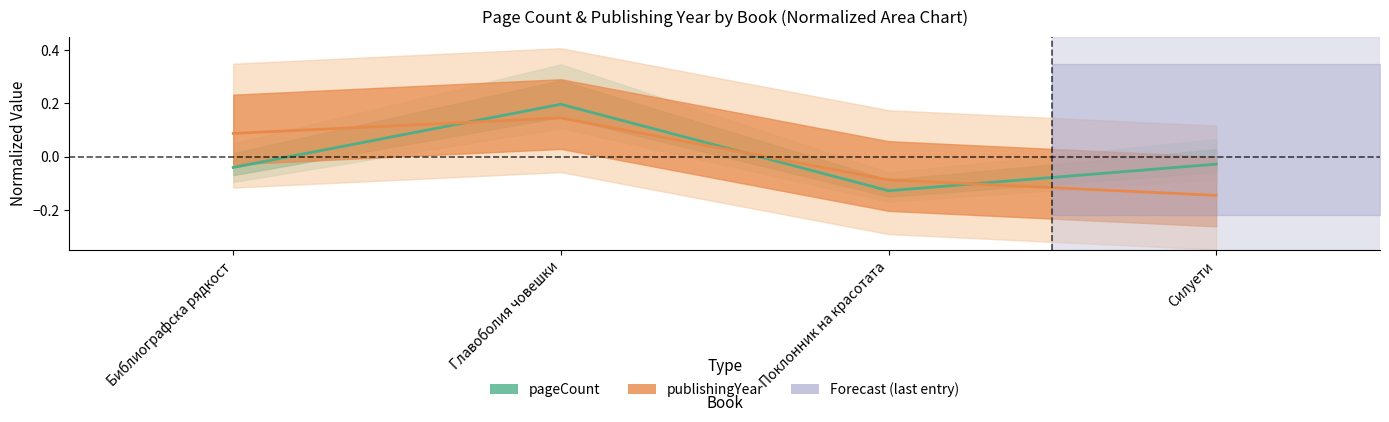

How many categories are shown in the chart?

4